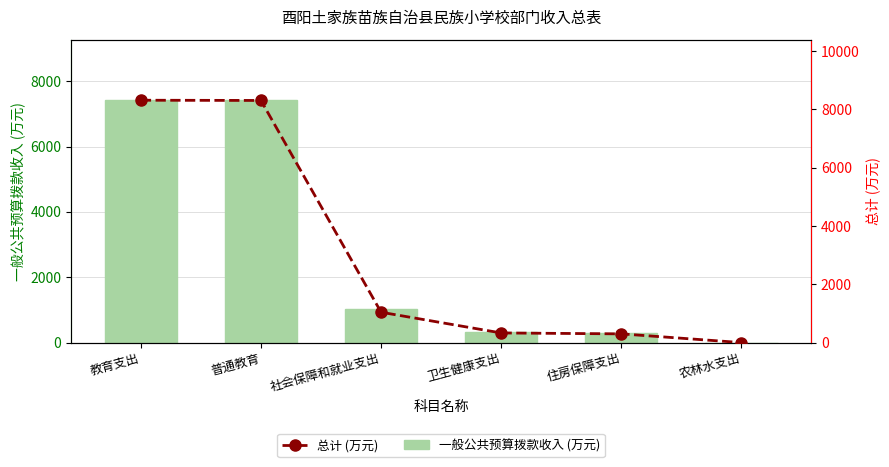

At 社会保障和就业支出, list the series in order from smallest to largest.

一般公共预算拨款收入 (万元), 总计 (万元)